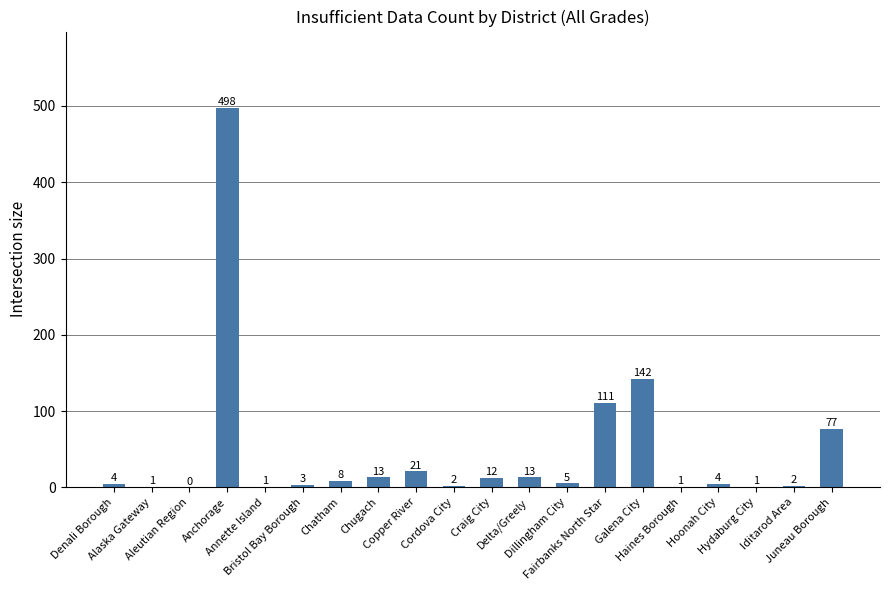

What is the sum of all values?

919